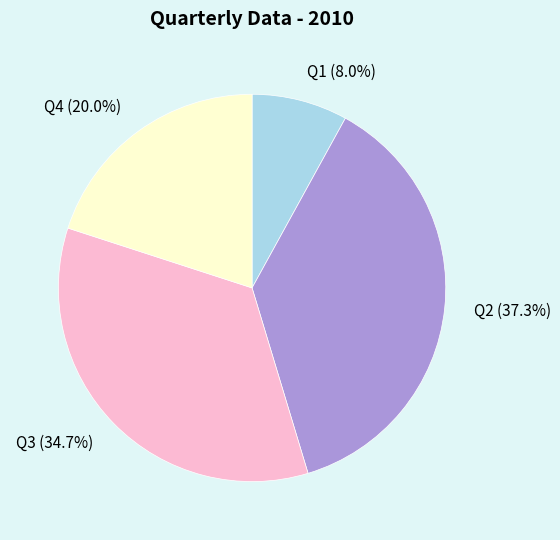

How many segments does this pie chart have?

4